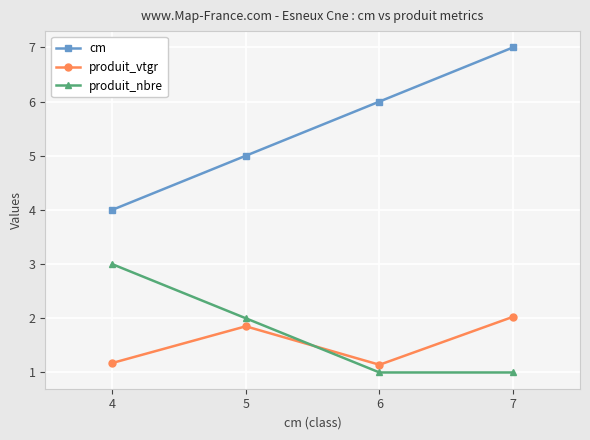

Does the chart have visible grid lines?

Yes